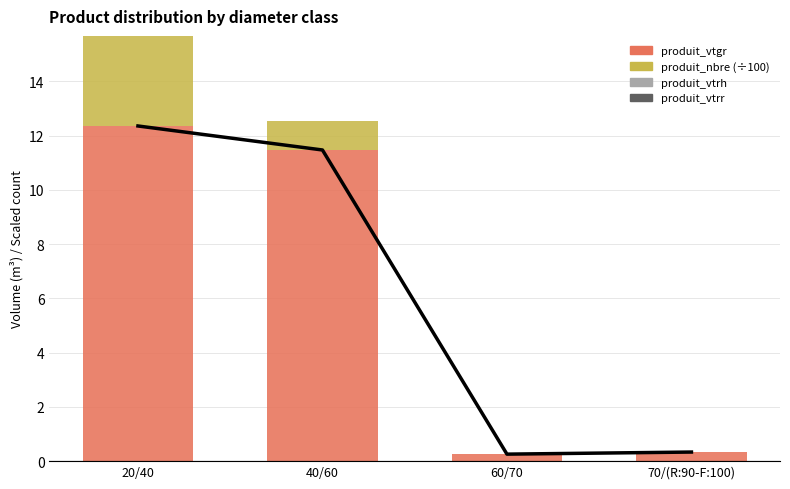

At which category is the sum across all series the highest?

20/40